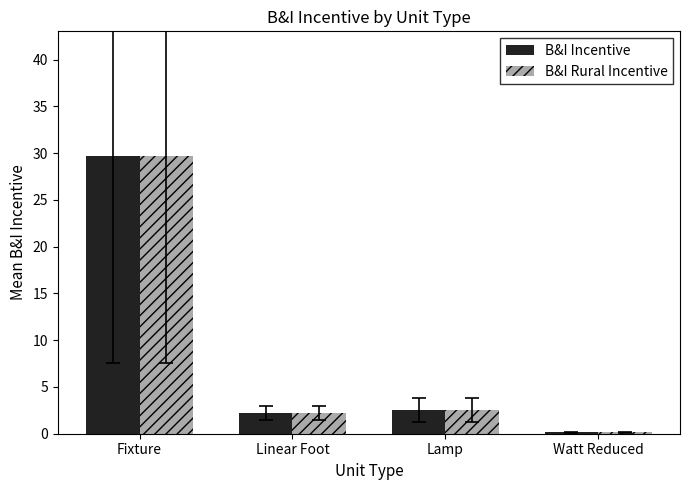

What position from the right is Linear Foot?

3